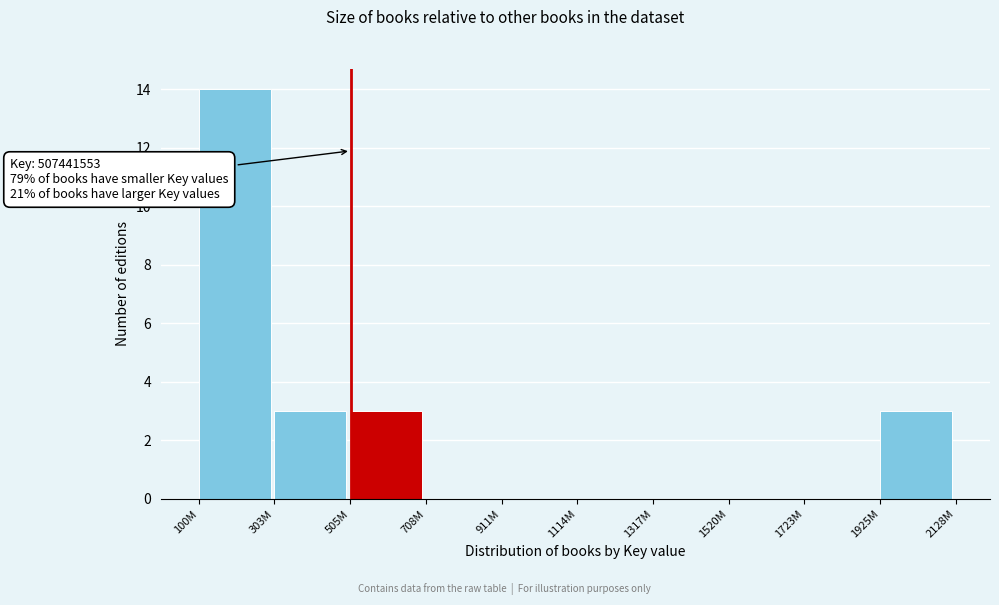

Reading right to left, transcribe all the data shown in this chart.

1925M=3	1723M=0	1520M=0	1317M=0	1114M=0	911M=0	708M=0	505M=3	303M=3	100M=14